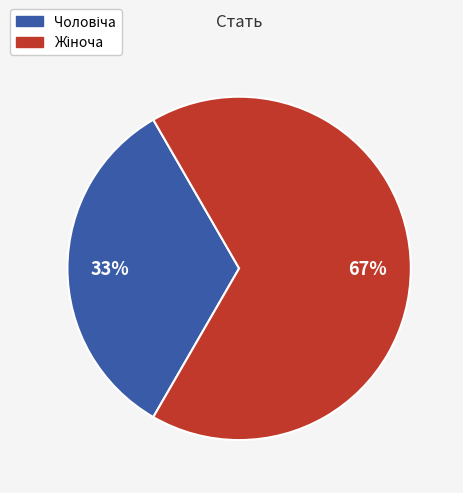

Is there any slice that represents more than half of the pie?

Yes